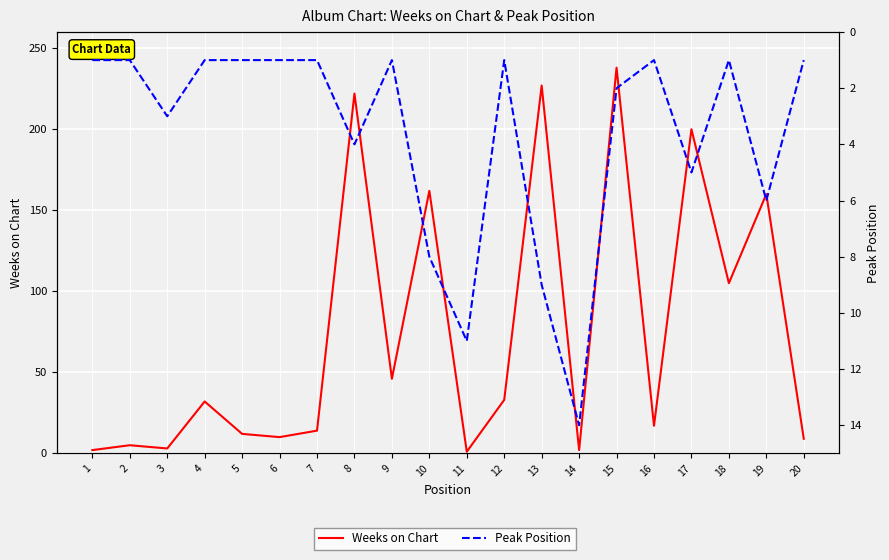

In Peak Position, how many points are lower than both neighbors (excluding endpoints)?

4